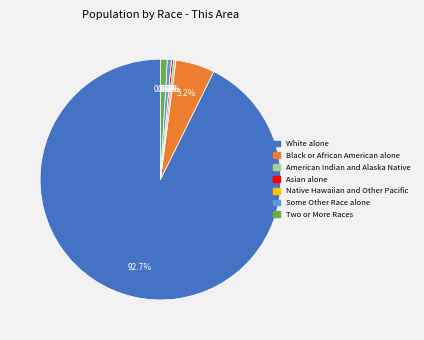

The Native Hawaiian and Other Pacific slice represents 6% of the pie. True or false?

False